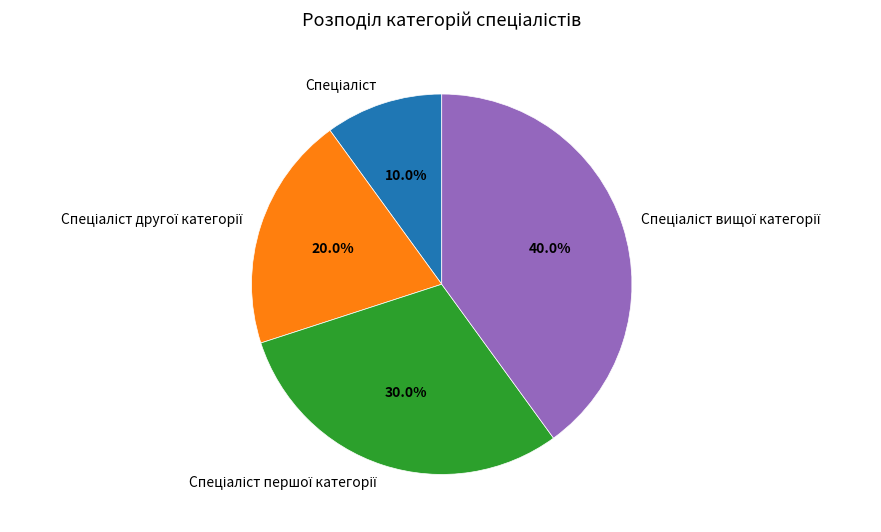

Is there a majority slice in this chart?

No